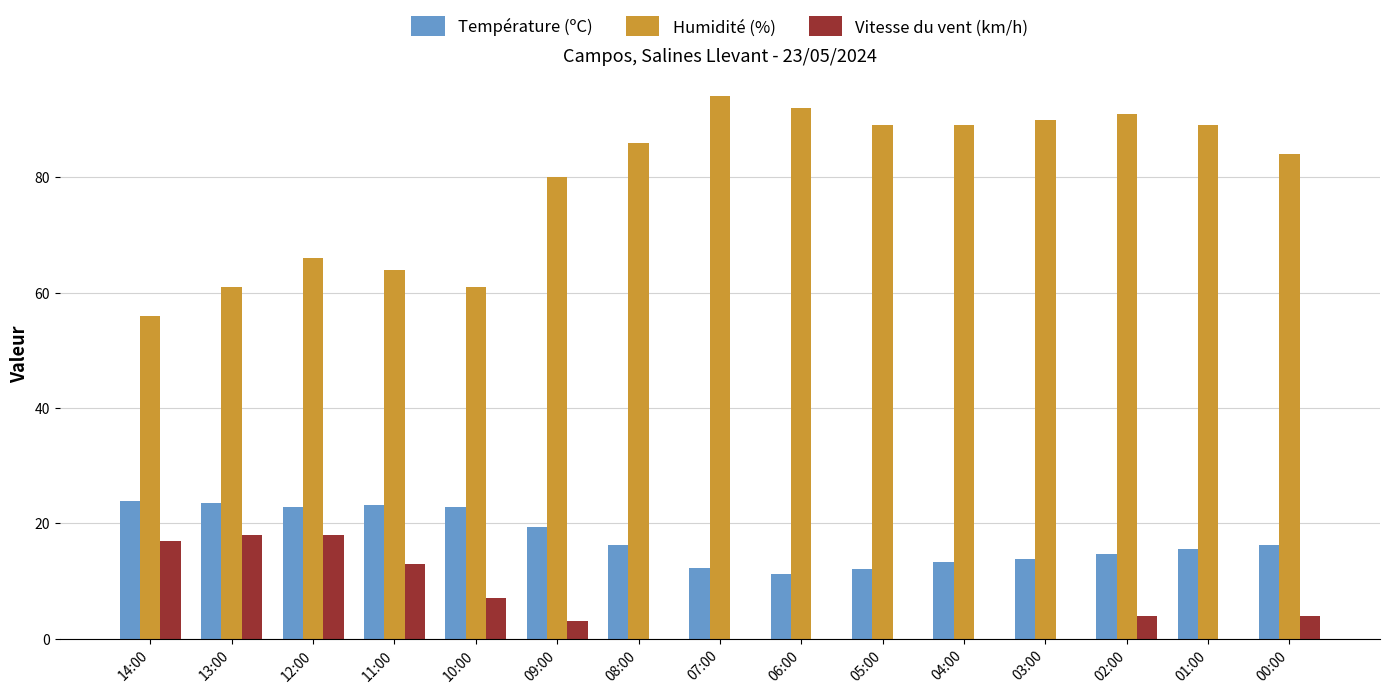

At which label is Vitesse du vent (km/h) closest to 9?

10:00